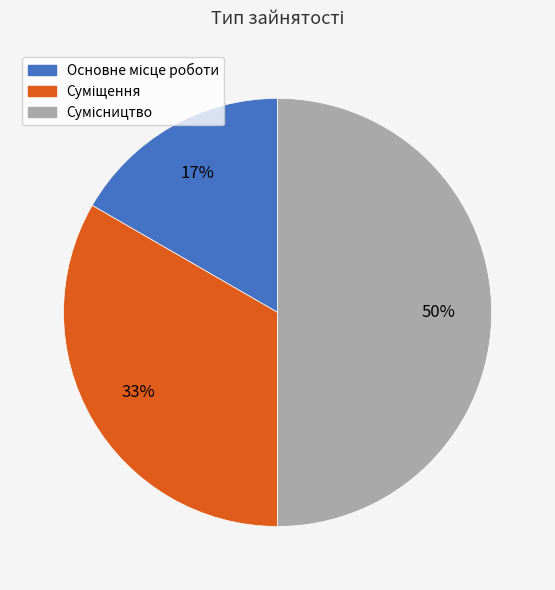

How many slices are in this pie chart?

3